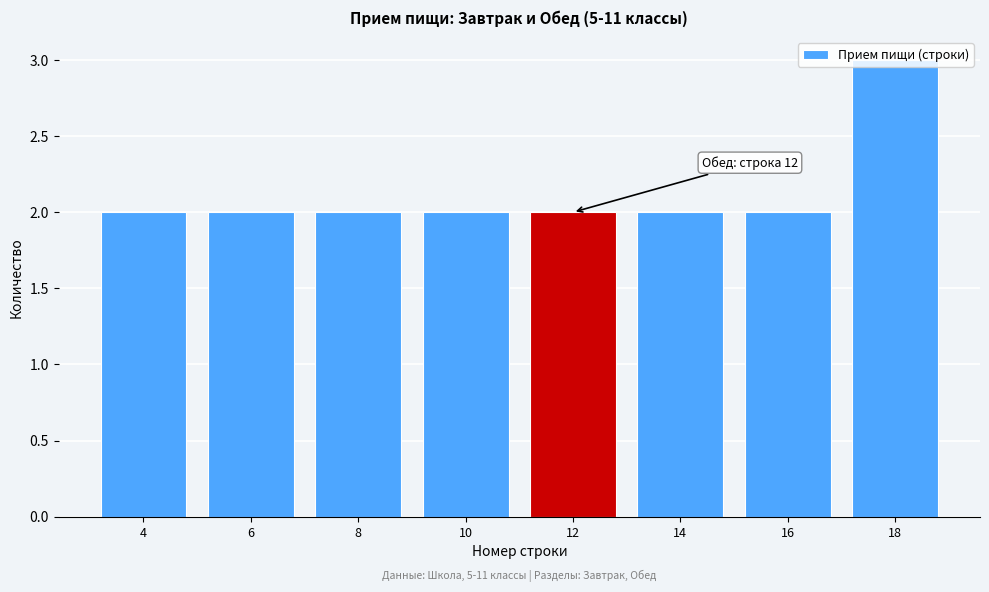

What is the ratio of the value at 14 to the value at 6?

1.0